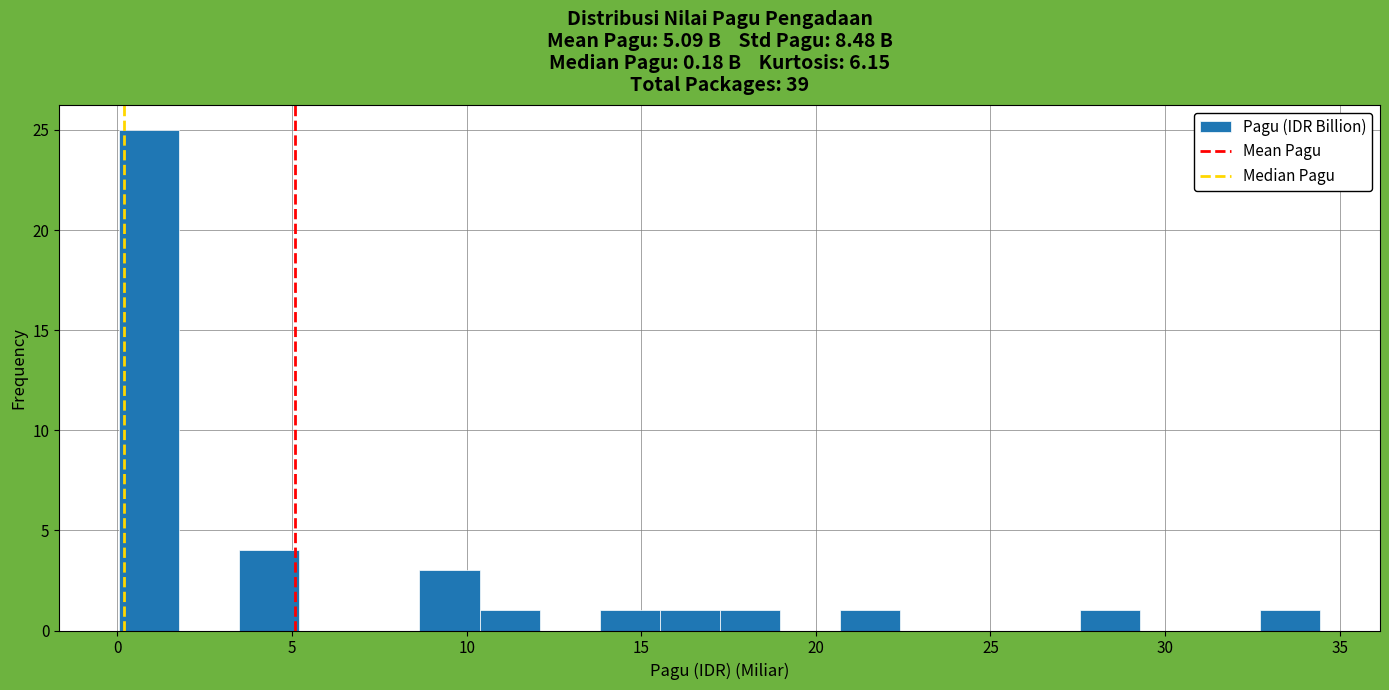

Read against the x-axis, roughly where is the centre of the tallest bar?

1.0